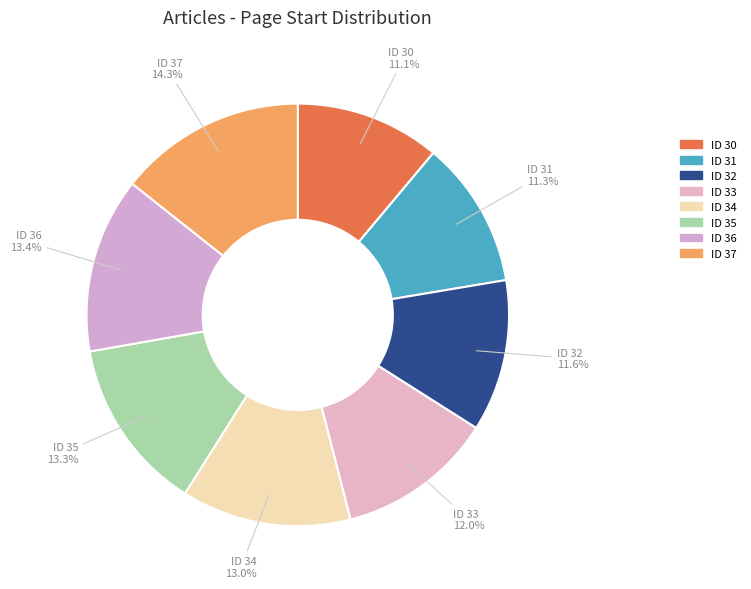

Do ID 34 and ID 33 together represent more than half of the pie?

No